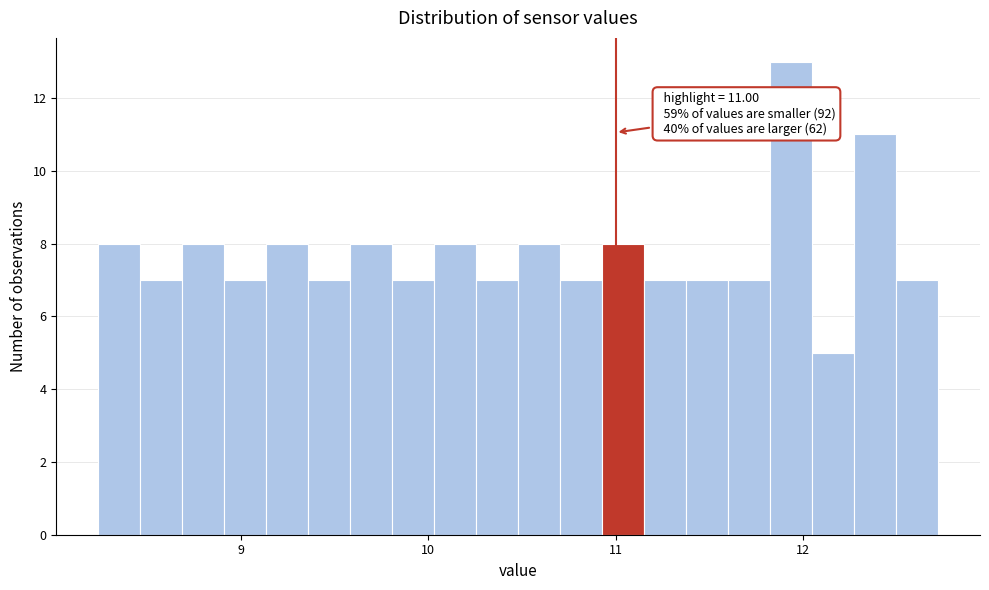

Around what value on the x-axis is the tallest bar? Give the approximate position of its centre, as read against the axis.

11.9